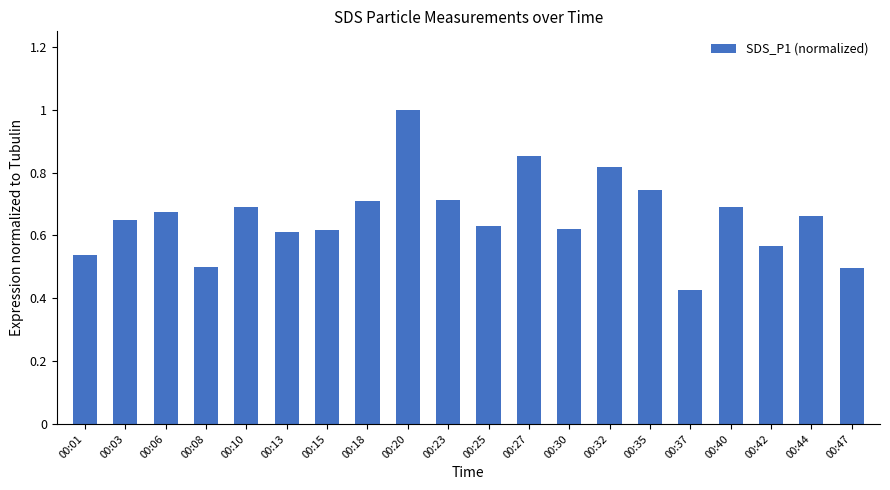

At which label is the value closest to 0?

00:37